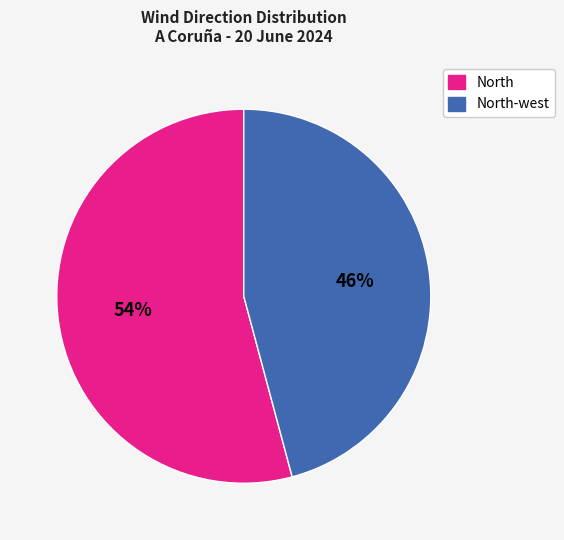

To the nearest percent, what is the difference between the largest and smallest slice percentages?

8%